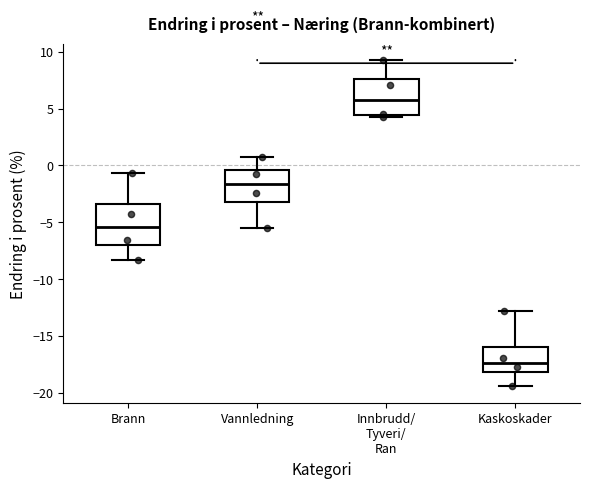

Reading left to right, read every box against the y-axis: the position of its median line, the range the box covers, and the ends of its whiskers. The values are not printed on the chart, so give them approximately, as read against the axis.

Brann: median -5.5, box -7.0 to -3.5, whiskers -8.5 to -0.5
Vannledning: median -1.5, box -3.0 to -0.5, whiskers -5.5 to 1.0
Innbrudd/ Tyveri/ Ran: median 6.0, box 4.5 to 7.5, whiskers 4.0 to 9.5
Kaskoskader: median -17.5, box -18.0 to -16.0, whiskers -19.5 to -13.0